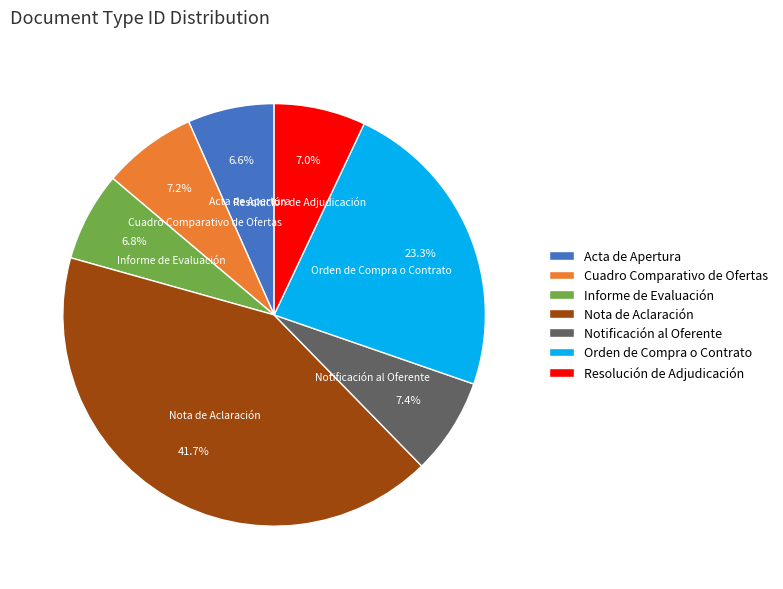

Count the number of slices in the pie.

7